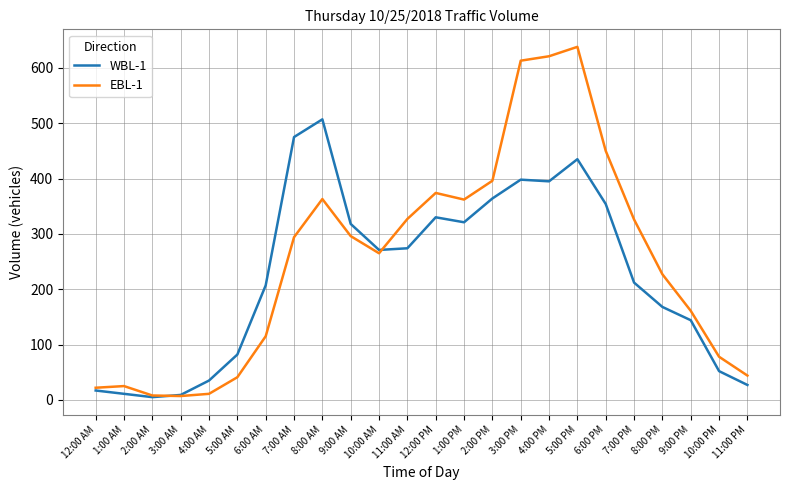

Between 12:00 AM and 8:00 AM, which series saw the biggest shift?

WBL-1